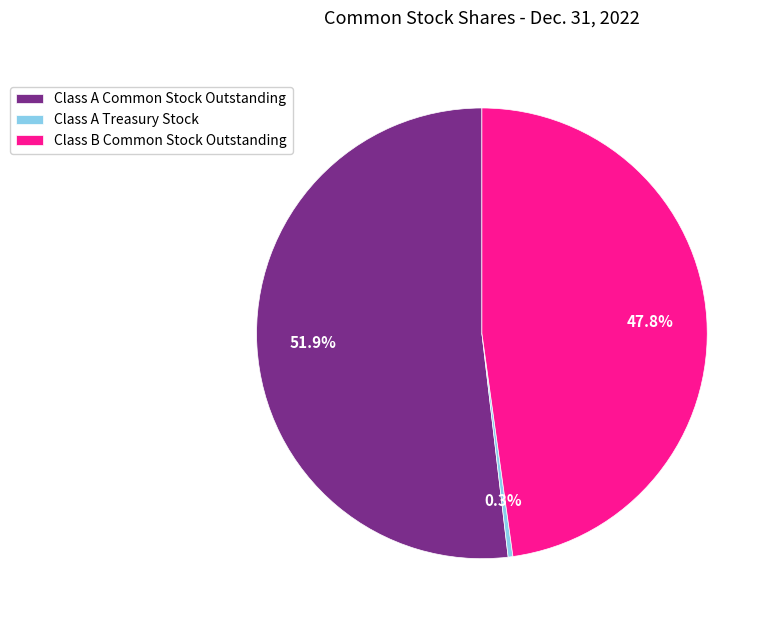

Count the number of slices in the pie.

3